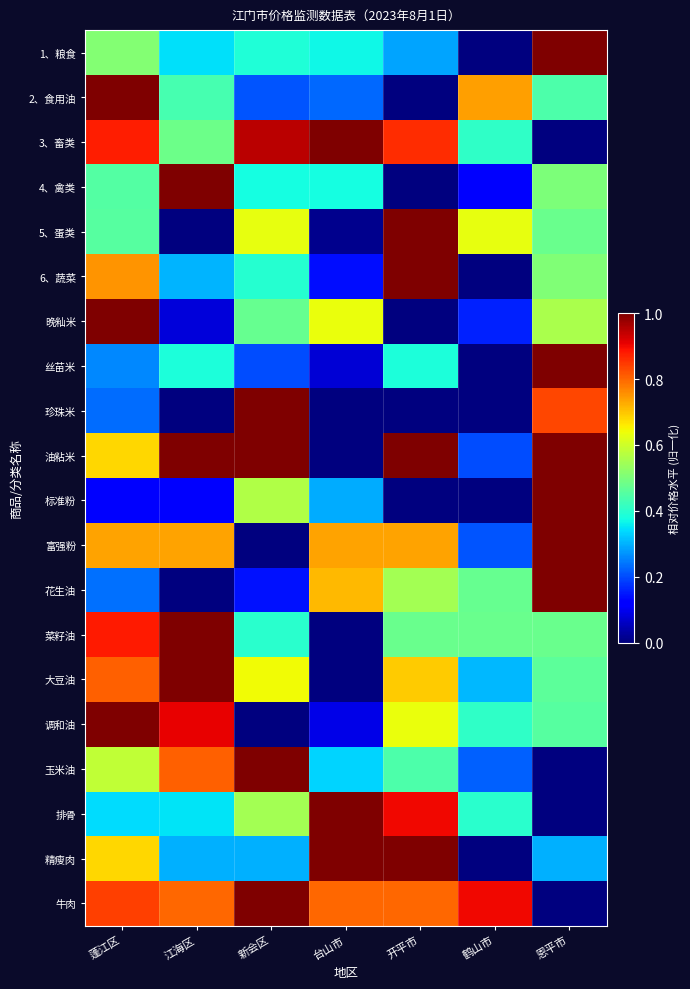

At how many categories does at least one series exceed 0?

7